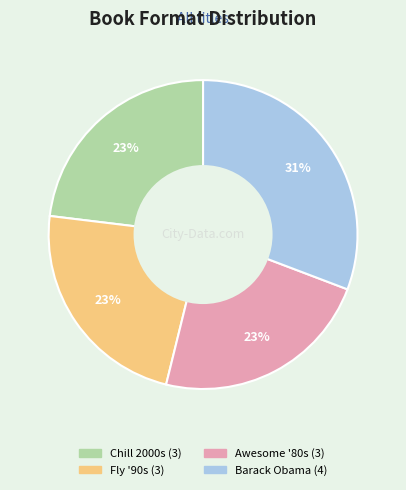

Is there a majority slice in this chart?

No